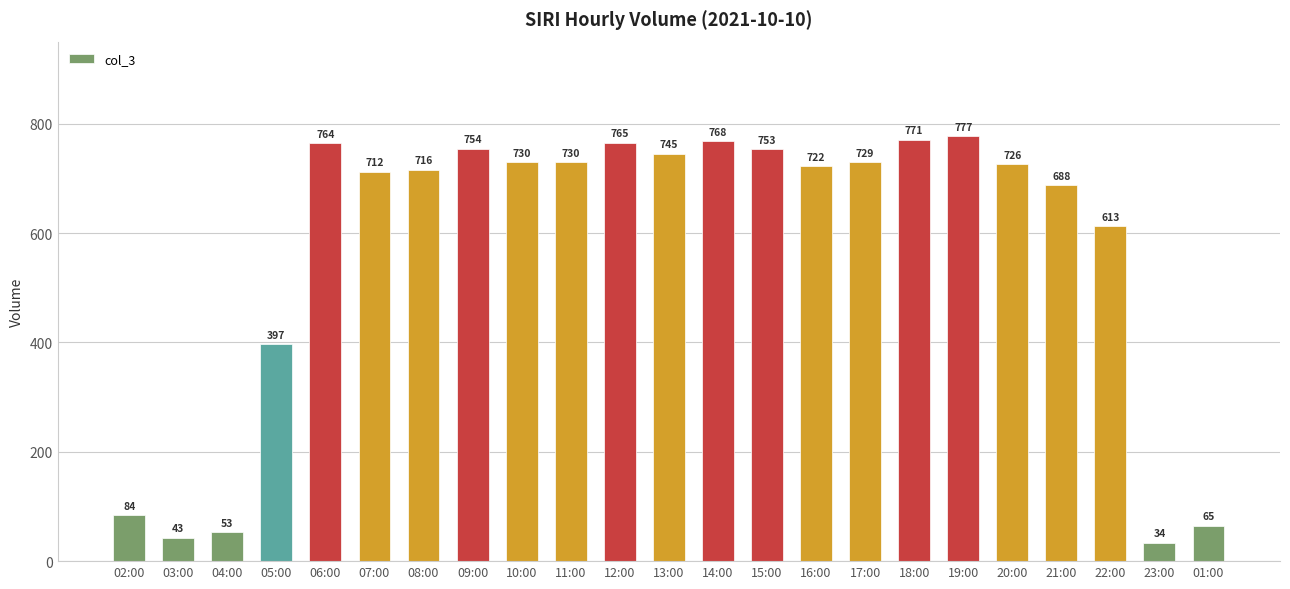

Approximately how many times larger is the value at 16:00 compared to 14:00?

0.9